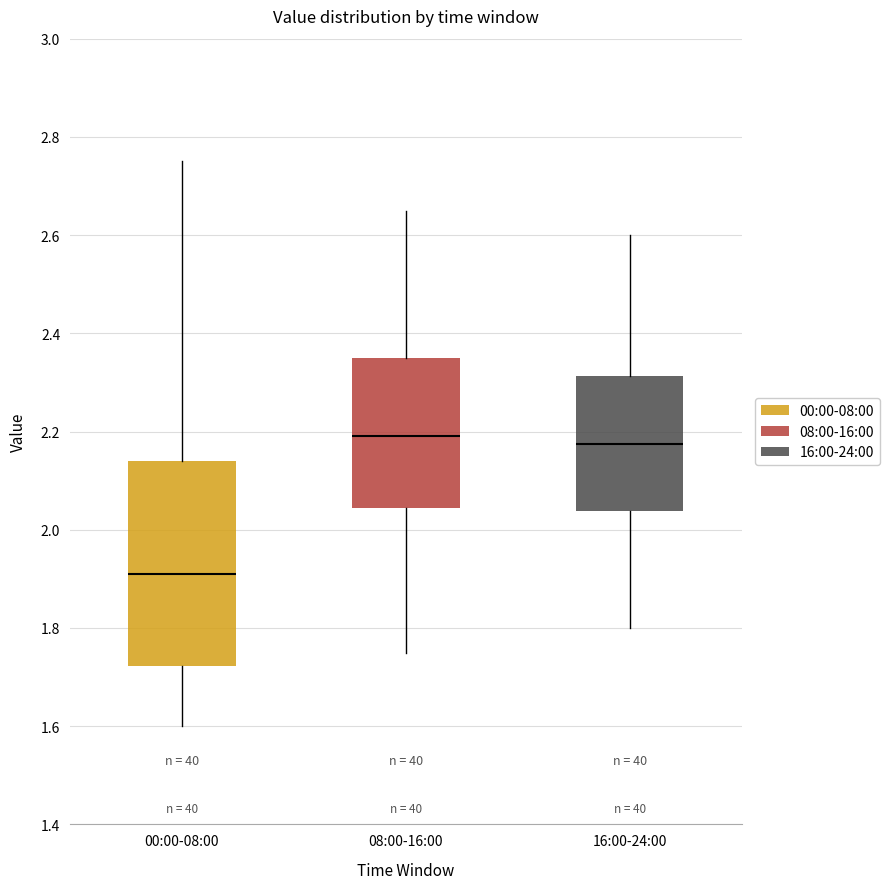

Reading left to right, read every box against the y-axis: the position of its median line, the range the box covers, and the ends of its whiskers. The values are not printed on the chart, so give them approximately, as read against the axis.

00:00-08:00: median 1.92, box 1.72 to 2.14, whiskers 1.60 to 2.76
08:00-16:00: median 2.20, box 2.04 to 2.36, whiskers 1.76 to 2.66
16:00-24:00: median 2.18, box 2.04 to 2.32, whiskers 1.80 to 2.60